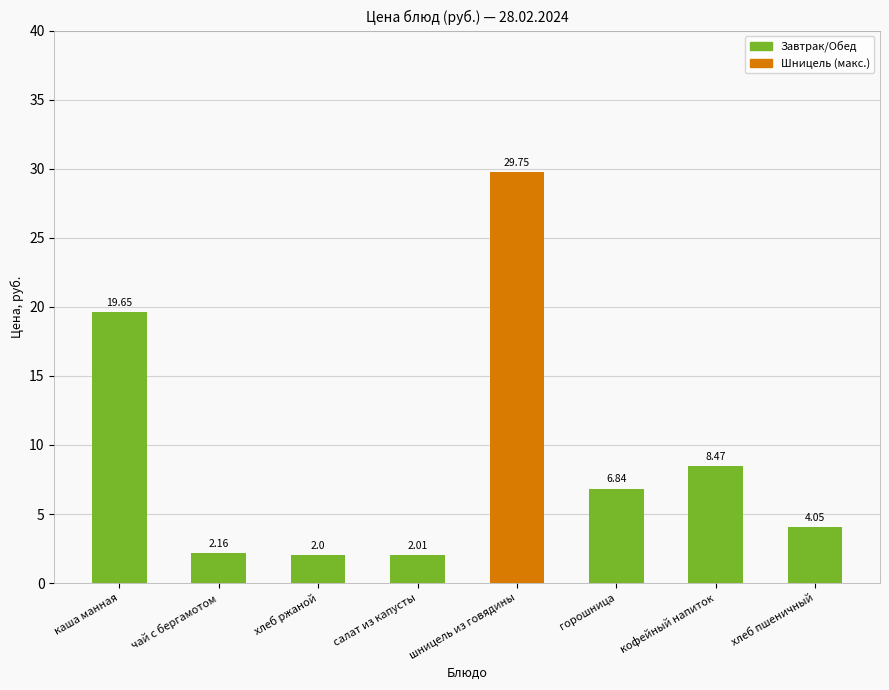

The value at хлеб ржаной is 0.6. True or false?

False